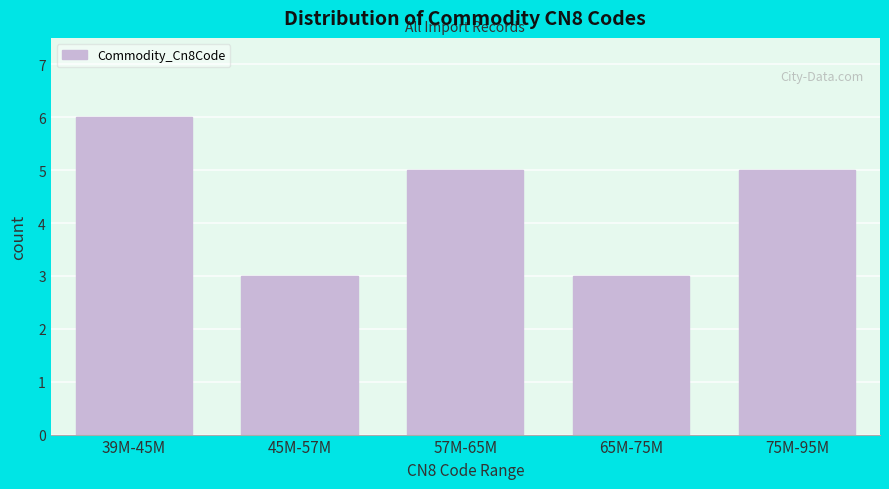

Reading left to right, list all the values displayed in this chart.

6	3	5	3	5